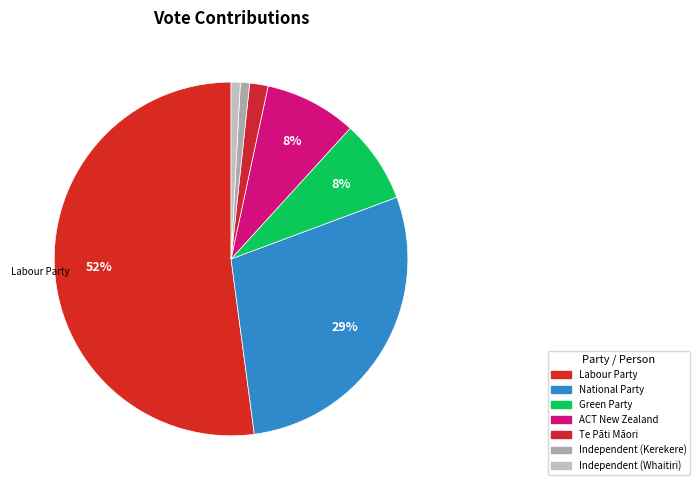

Do Te Pāti Māori and Labour Party together represent more than half of the pie?

Yes